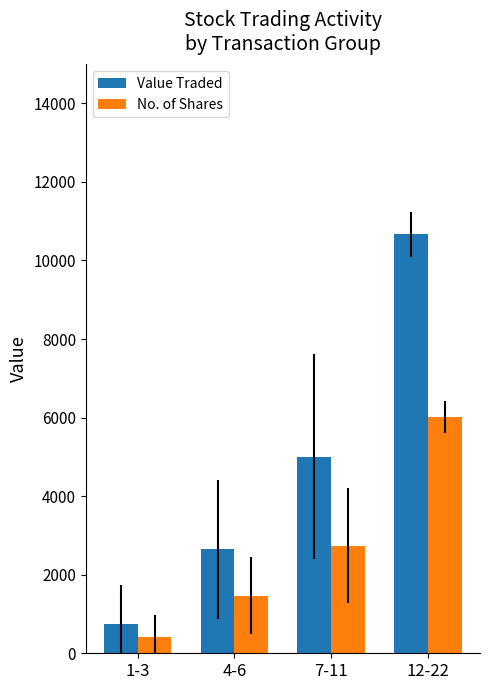

What is the sum of all Value Traded values?

19075.1